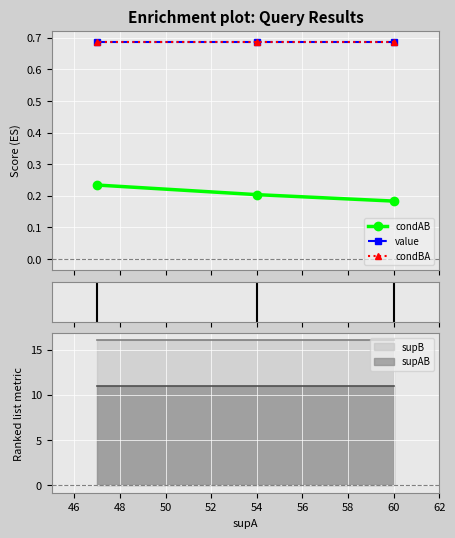

Where is supB nearest to the value 16?

60